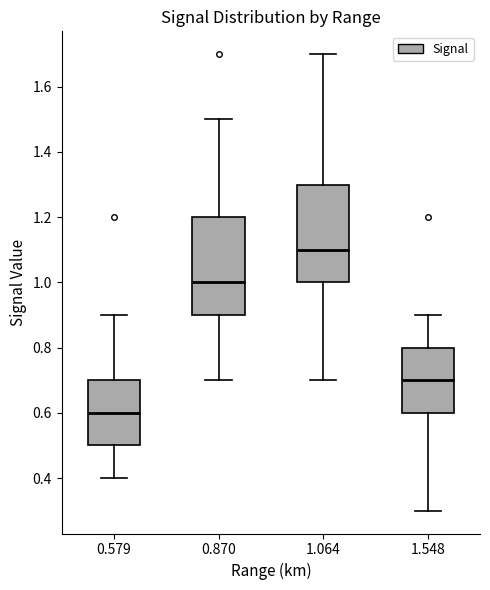

Reading left to right, read every box against the y-axis: the position of its median line, the range the box covers, and the ends of its whiskers. The values are not printed on the chart, so give them approximately, as read against the axis.

0.579: median 0.6, box 0.5 to 0.7, whiskers 0.4 to 0.9
0.870: median 1.0, box 0.9 to 1.2, whiskers 0.7 to 1.5
1.064: median 1.1, box 1.0 to 1.3, whiskers 0.7 to 1.7
1.548: median 0.7, box 0.6 to 0.8, whiskers 0.3 to 0.9